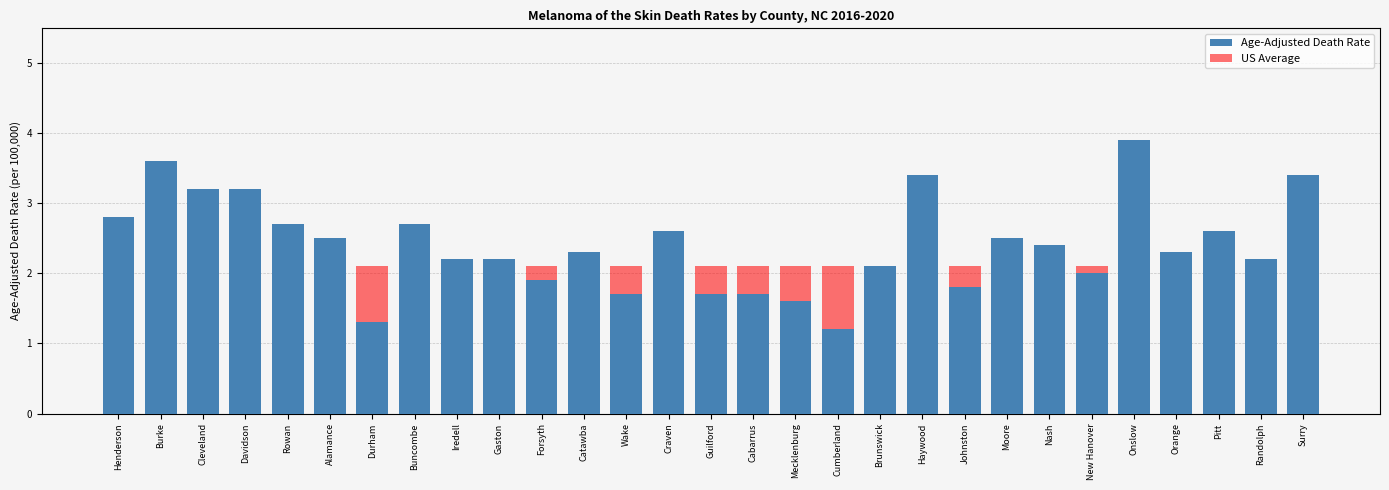

List the labels in order of US Average value, smallest first.

Henderson, Burke, Cleveland, Davidson, Rowan, Alamance, Durham, Buncombe, Iredell, Gaston, Forsyth, Catawba, Wake, Craven, Guilford, Cabarrus, Mecklenburg, Cumberland, Brunswick, Haywood, Johnston, Moore, Nash, New Hanover, Onslow, Orange, Pitt, Randolph, Surry